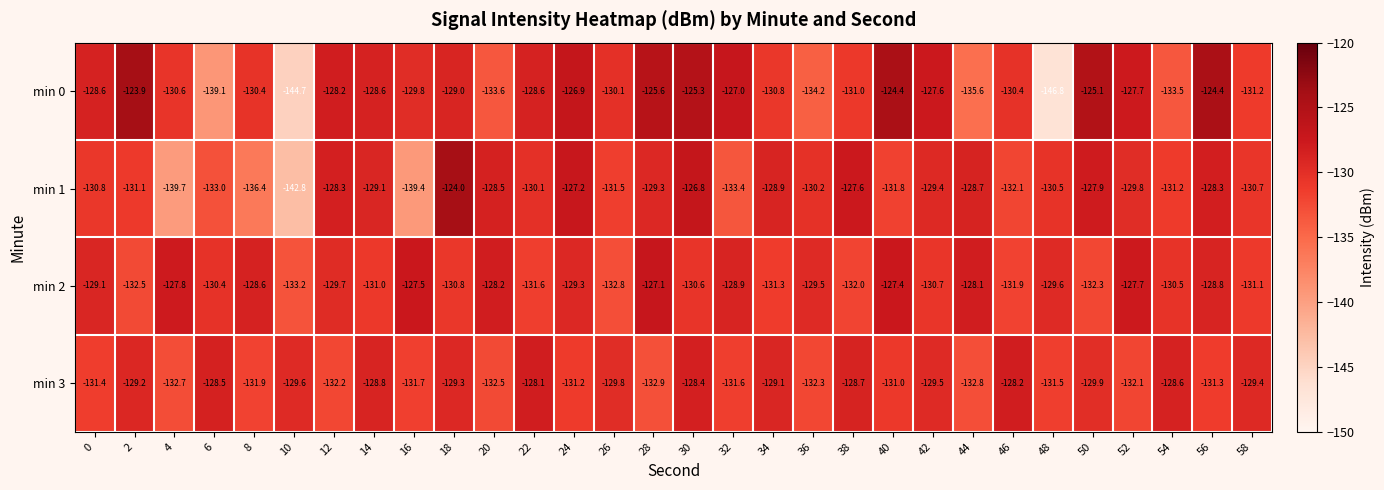

What is the greatest value displayed?

-123.9